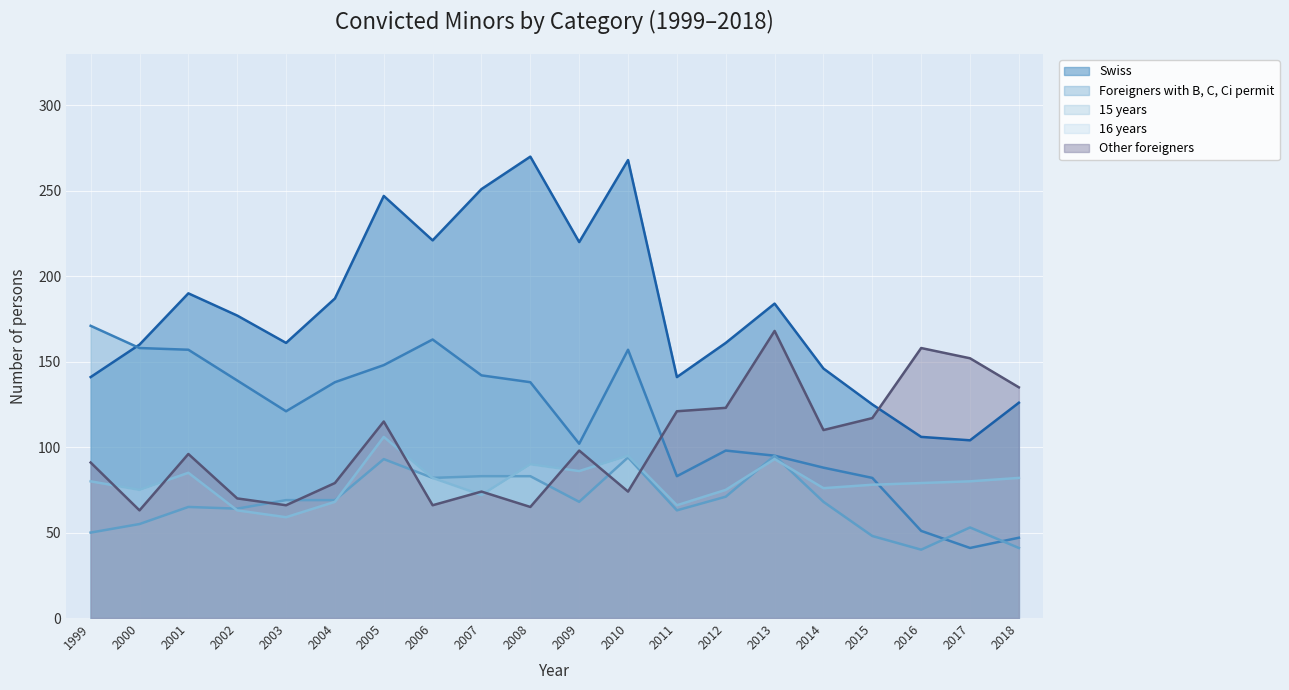

Reading left to right, what are all the values shown in this chart?

Swiss: 141	160	190	177	161	187	247	221	251	270	220	268	141	161	184	146	125	106	104	126
Foreigners with B, C, Ci permit: 171	158	157	139	121	138	148	163	142	138	102	157	83	98	95	88	82	51	41	47
15 years: 50	55	65	64	69	69	93	82	83	83	68	94	63	71	95	68	48	40	53	41
16 years: 80	75	85	63	59	68	106	82	72	90	86	95	66	75	93	76	78	79	80	82
Other foreigners: 91	63	96	70	66	79	115	66	74	65	98	74	121	123	168	110	117	158	152	135